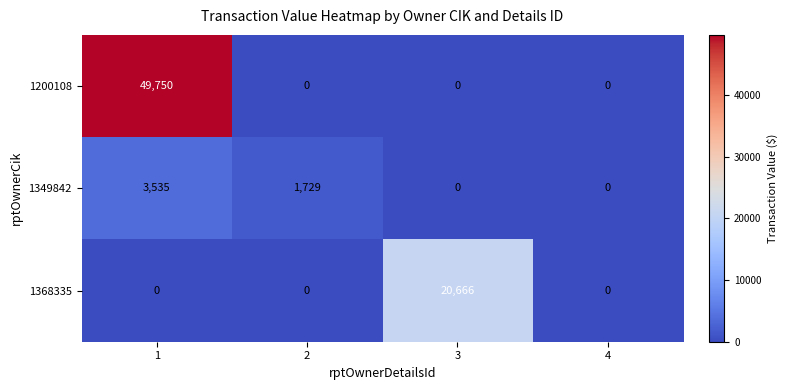

What is the difference between the highest and lowest values at 1?

49750